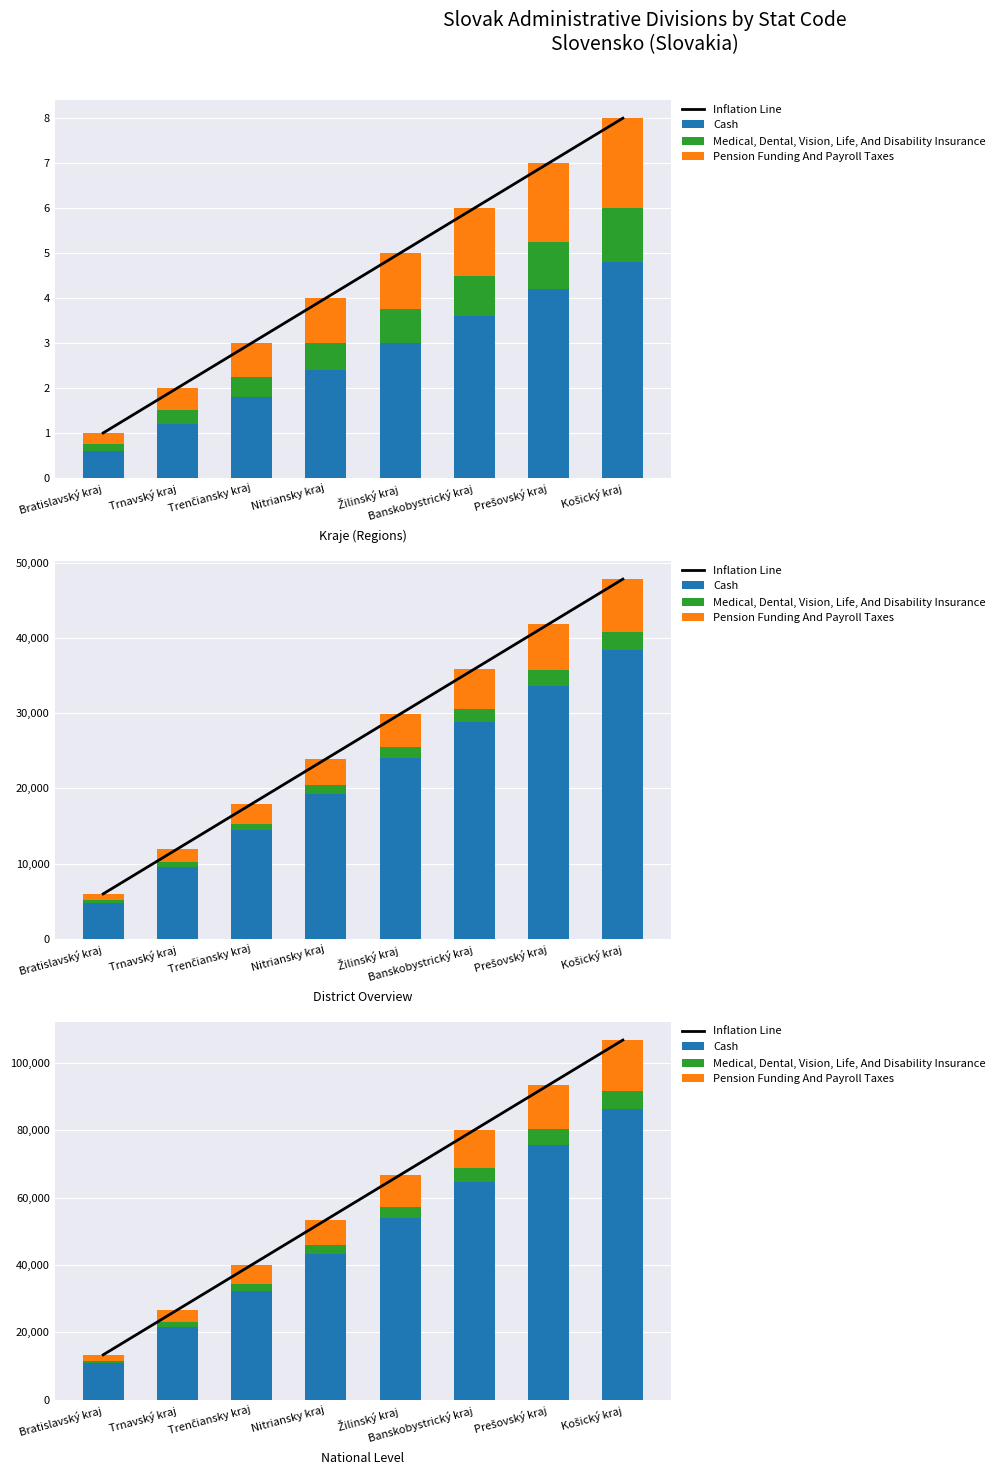

Between Trenčiansky kraj and Žilinský kraj, which is larger?

Žilinský kraj